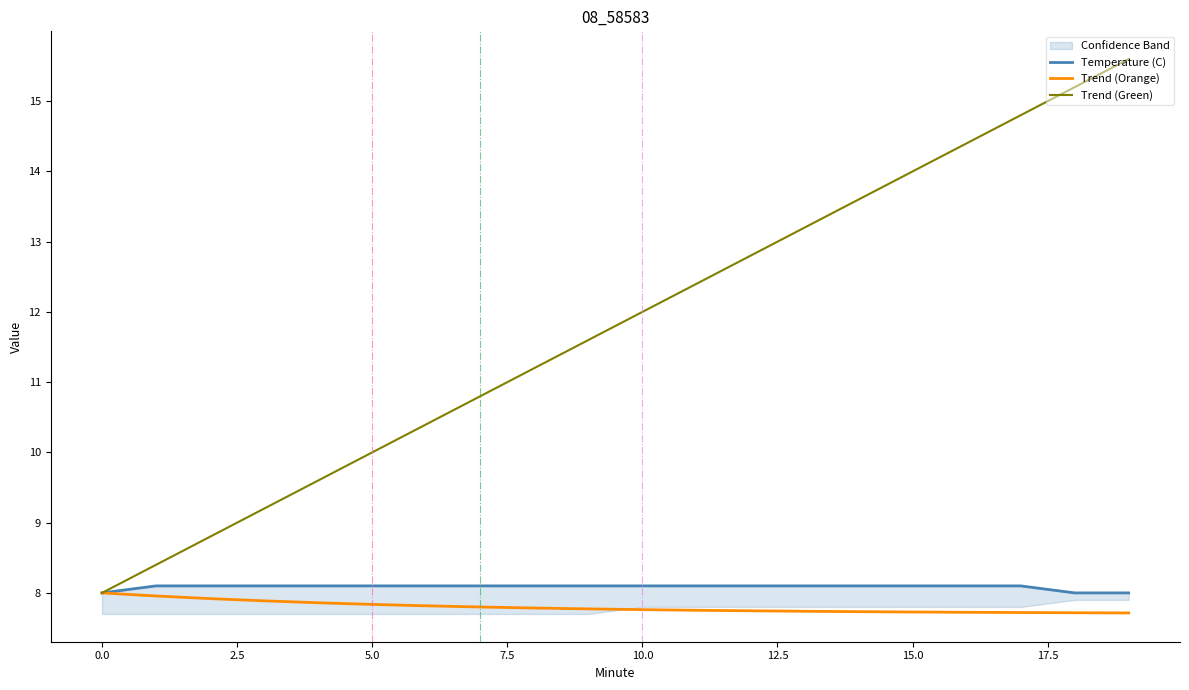

True or false: Temperature (C) and Trend (Orange) cross at least once.

False